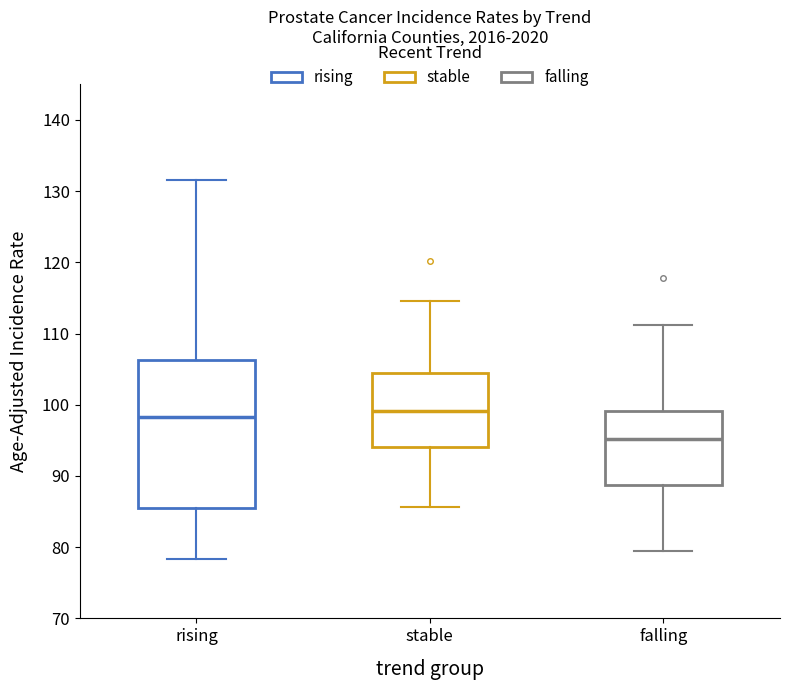

Reading left to right, transcribe this box plot: for each box, give where its median line is, the range the box spans, and where its two whiskers end, as read against the y-axis. The values are not printed on the chart, so give them approximately, as read against the axis.

rising: median 98, box 86 to 106, whiskers 78 to 132
stable: median 99, box 94 to 104, whiskers 86 to 115
falling: median 95, box 89 to 99, whiskers 80 to 111